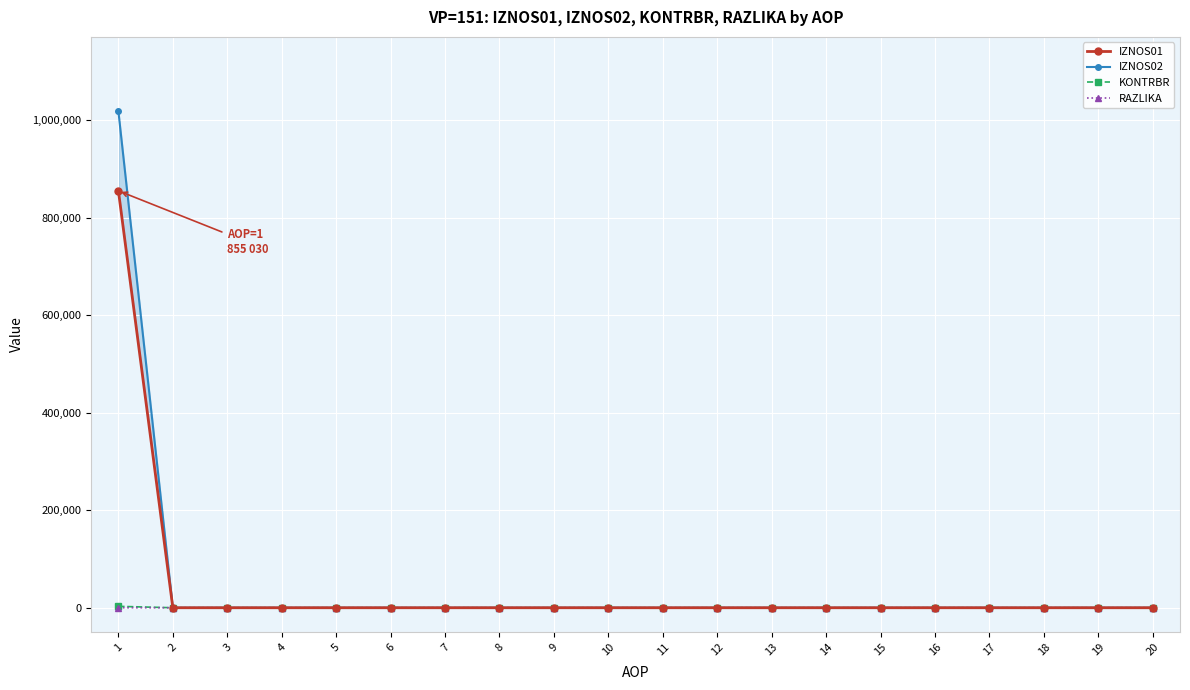

Which series has the widest spread of values?

IZNOS02